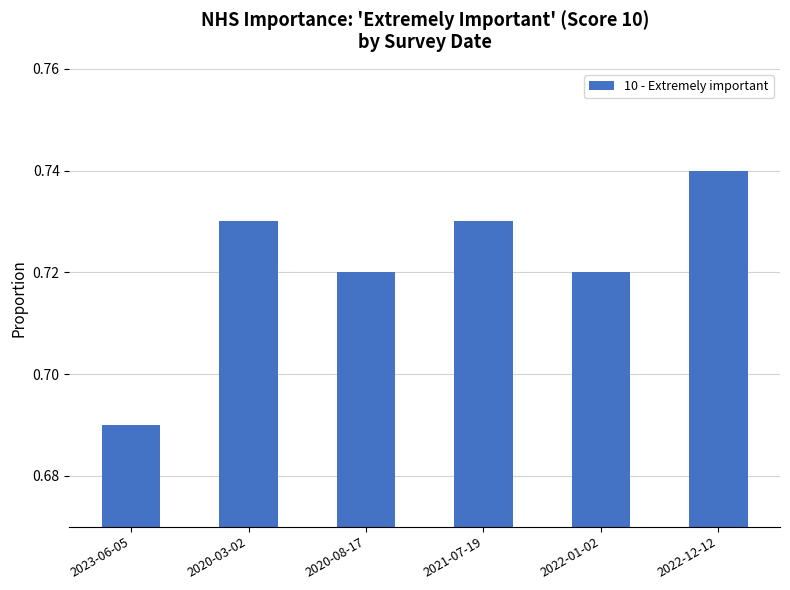

Count the values in the range 0 to 1.

6